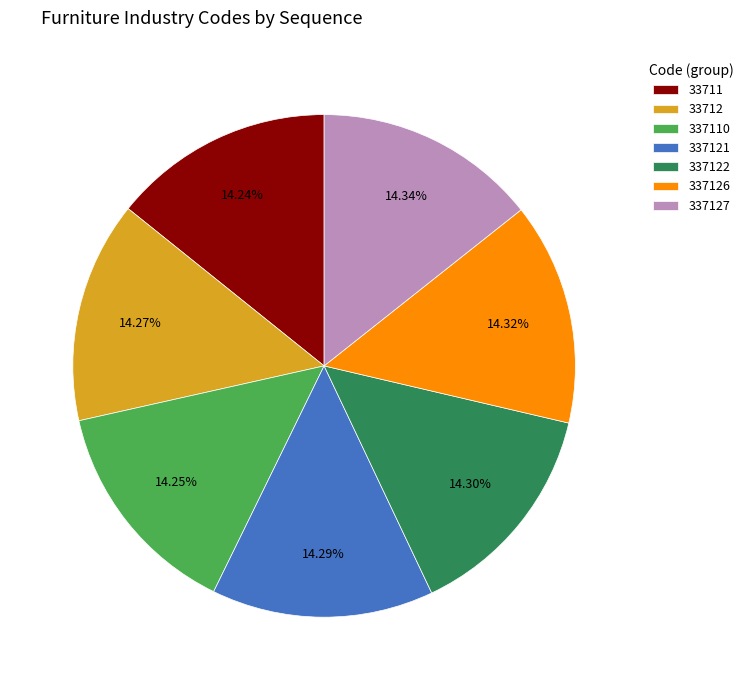

Is the sum of 337122 and 337110 greater than half?

No